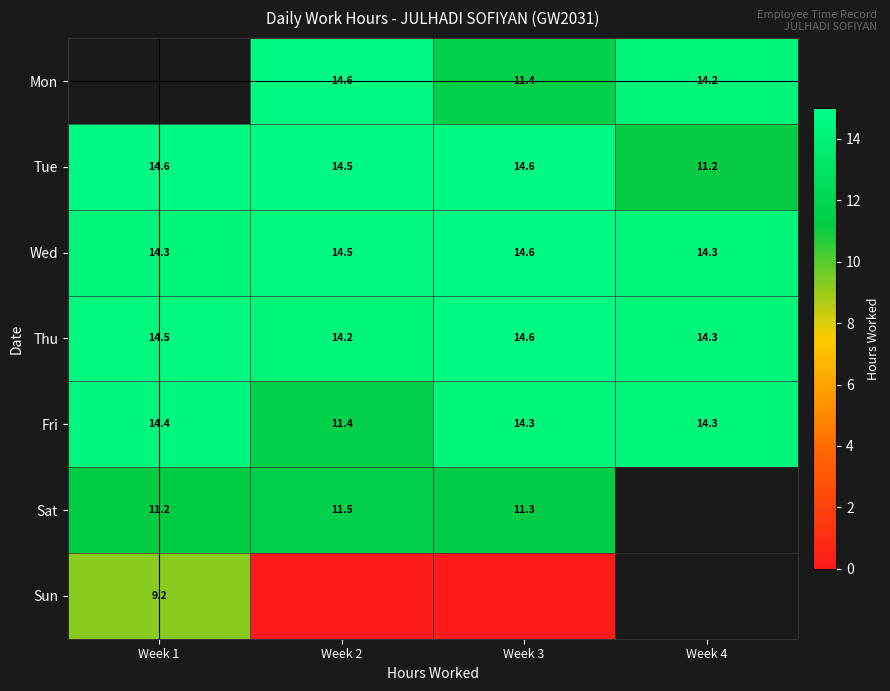

Which category has the lowest value in the Fri series?

Week 2